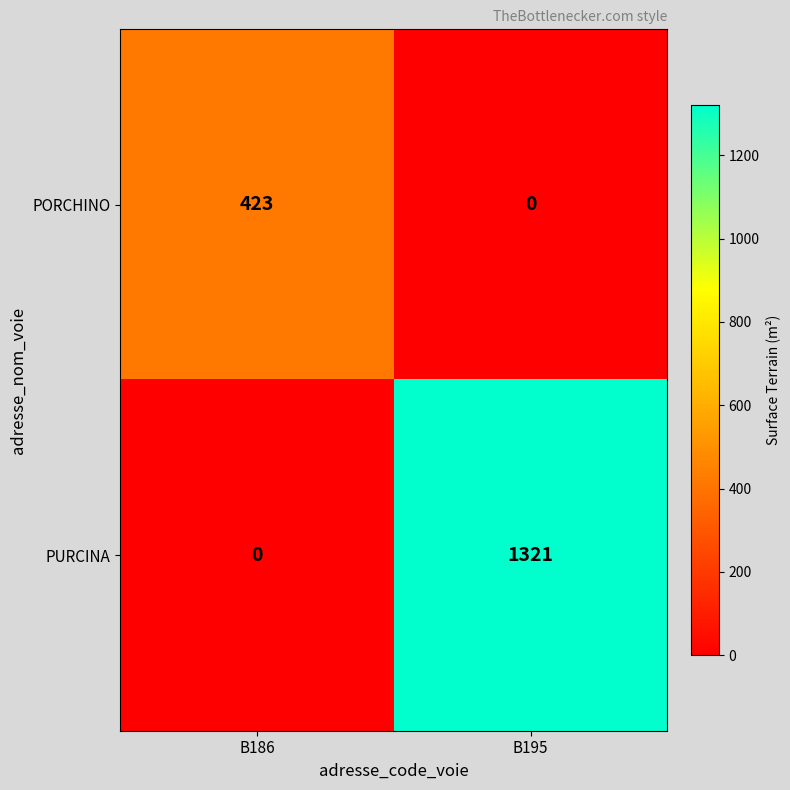

Count the number of data series in this chart.

2